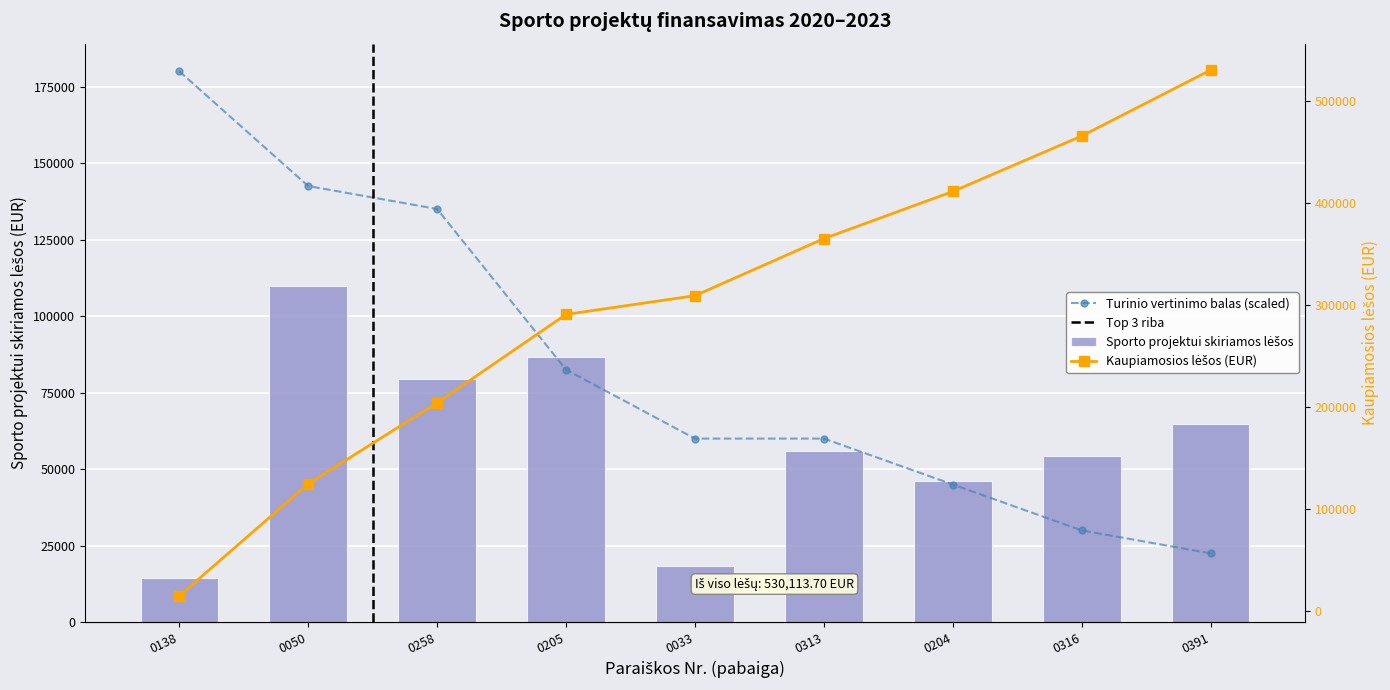

Reading left to right, extract all data points from this chart.

Sporto projektui skiriamos lėšos: 0138=14328.0	0050=109930.0	0258=79446.1	0205=86709.2	0033=18386.4	0313=55964.0	0204=46220.4	0316=54441.0	0391=64688.6
Turinio vertinimo balas: 0138=180000.0	0050=142500.0	0258=135000.0	0205=82500.0	0033=60000.0	0313=60000.0	0204=45000.0	0316=30000.0	0391=22500.0